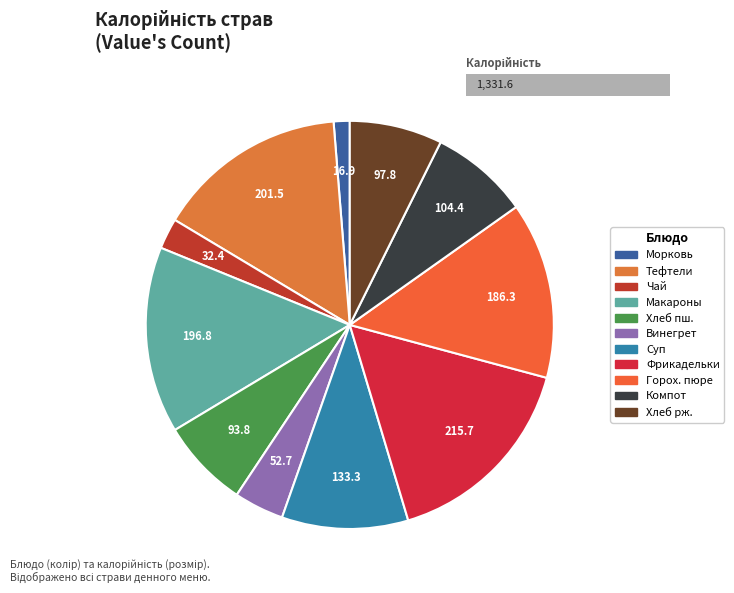

Which slice is the smallest?

Морковь в нарезке